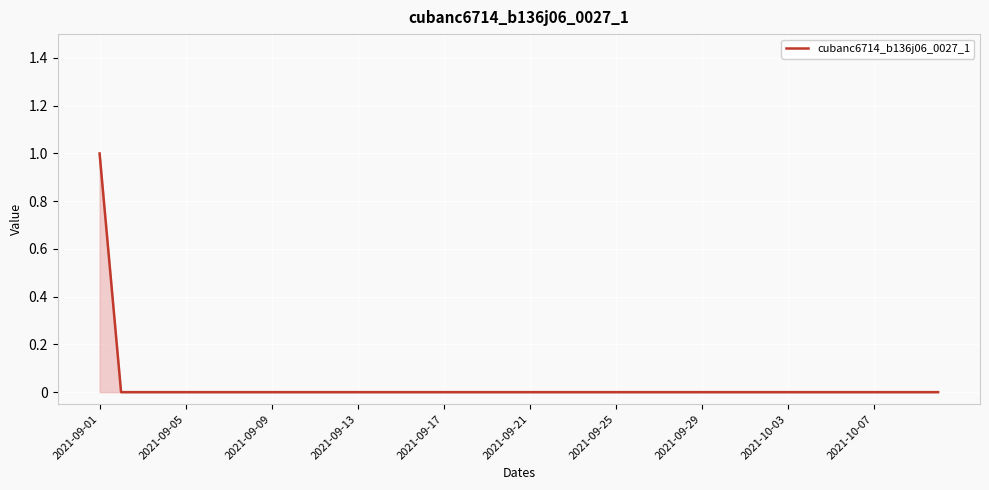

The value at 2021-09-01 is 1. True or false?

True